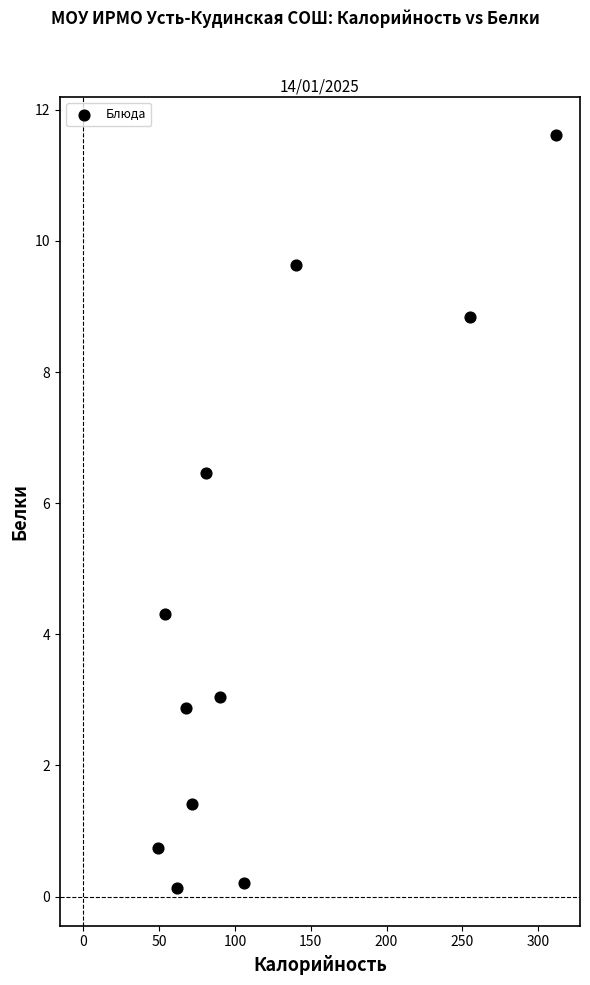

What is the range of Y values (max minus min)?

11.5